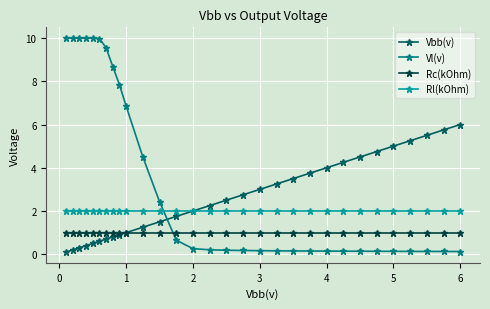

What is the lowest value of the Rc(kOhm) series?

1.0